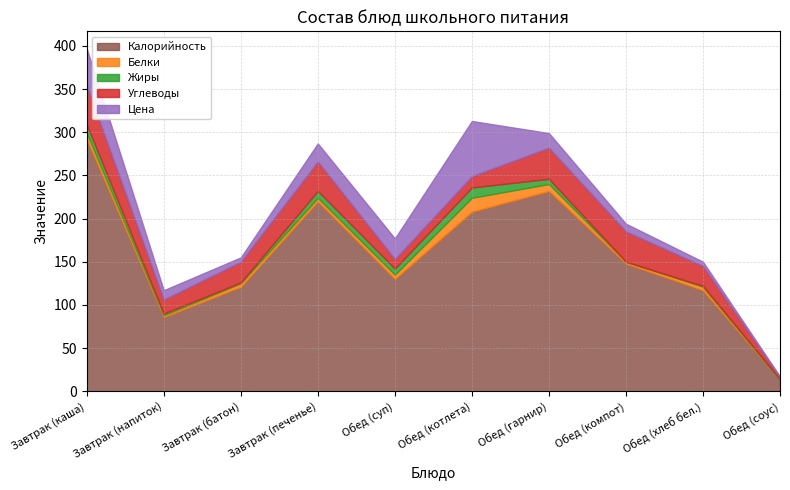

Reading left to right, what are all the values shown in this chart?

Калорийность: 292	86	121	220	130	208	232	148	117	13
Белки: 7	2	4	4	5	16	8	2	4	0
Жиры: 10	2	1	8	7	12	6	0	1	1
Углеводы: 45	16	24	34	11	13	36	35	23	2
Цена: 43	11	5	21	24	64	17	9	5	1